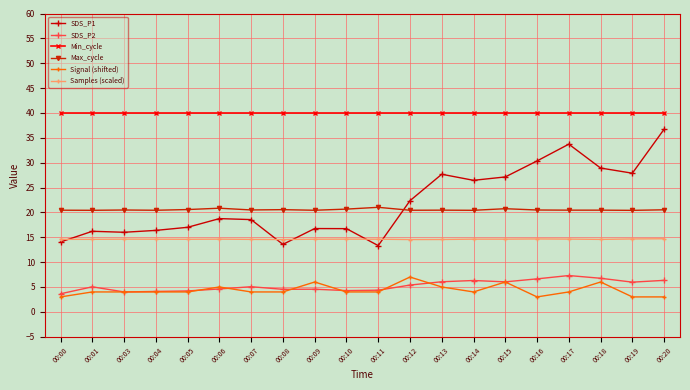

The value of Max_cycle at 00:15 is 20.7. True or false?

True